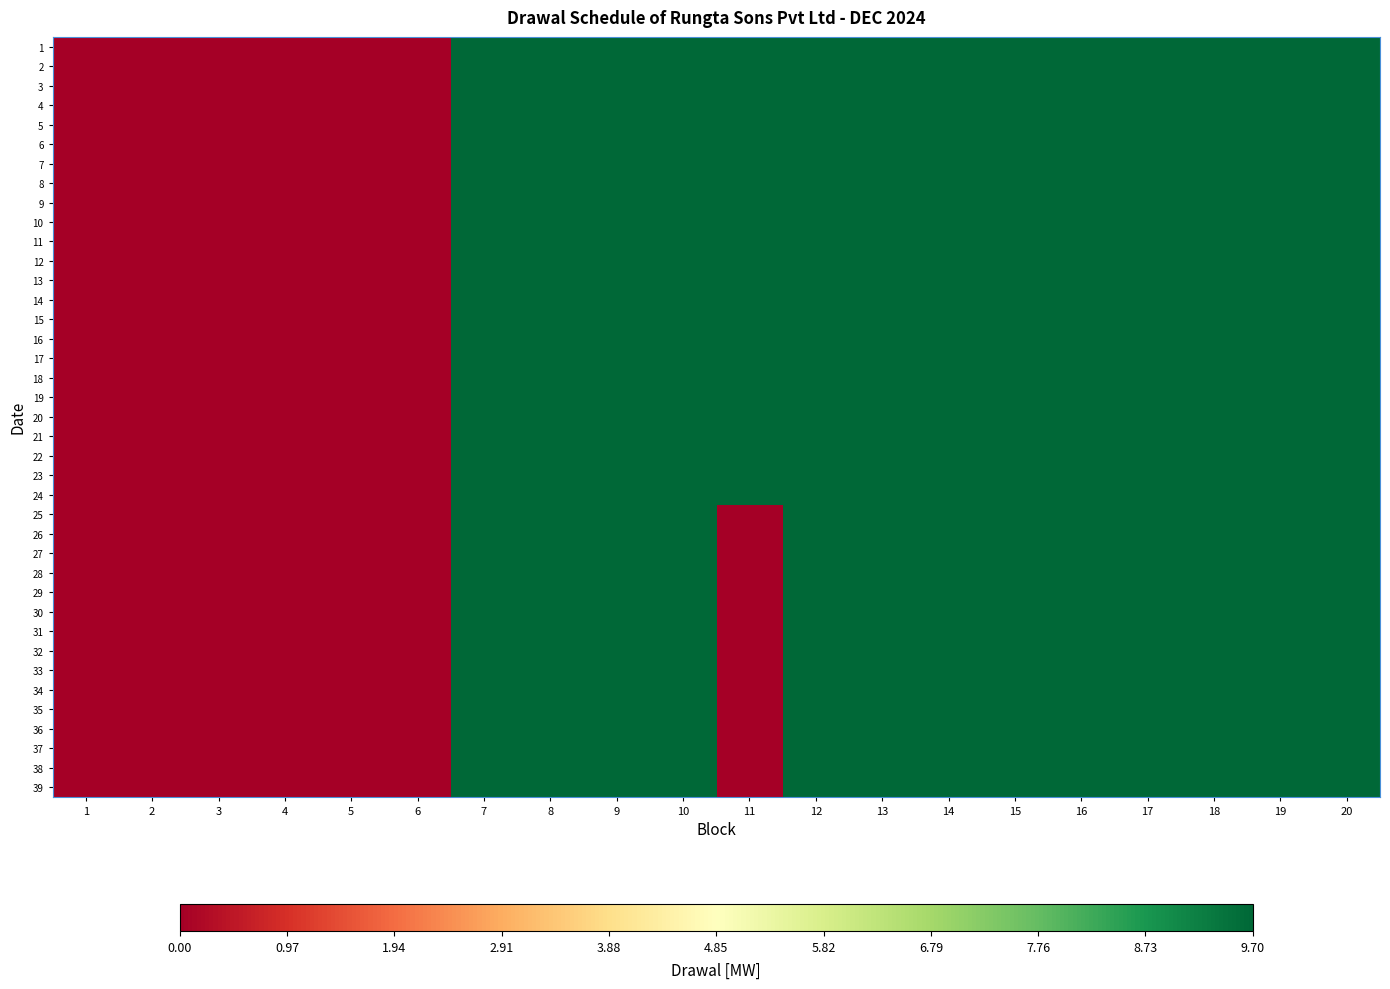

Which category has the highest value across all series?

7